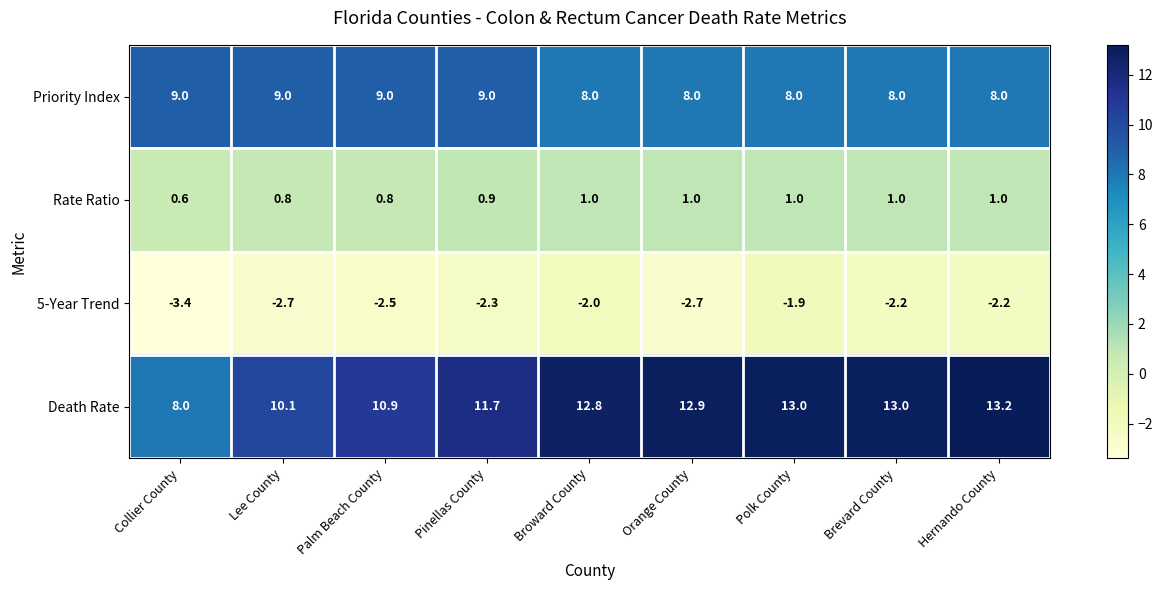

The 5-Year Trend series shows -2.2 at Brevard County. True or false?

True